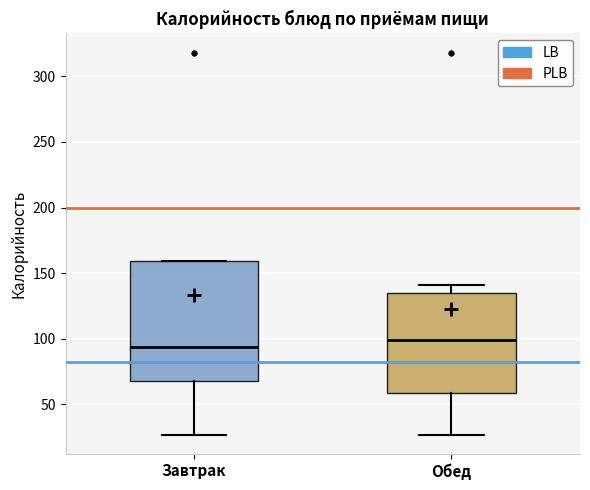

Reading left to right, transcribe this box plot: for each box, give where its median line is, the range the box spans, and where its two whiskers end, as read against the y-axis. The values are not printed on the chart, so give them approximately, as read against the axis.

Завтрак: median 95, box 70 to 160, whiskers 25 to 160
Обед: median 100, box 60 to 135, whiskers 25 to 140